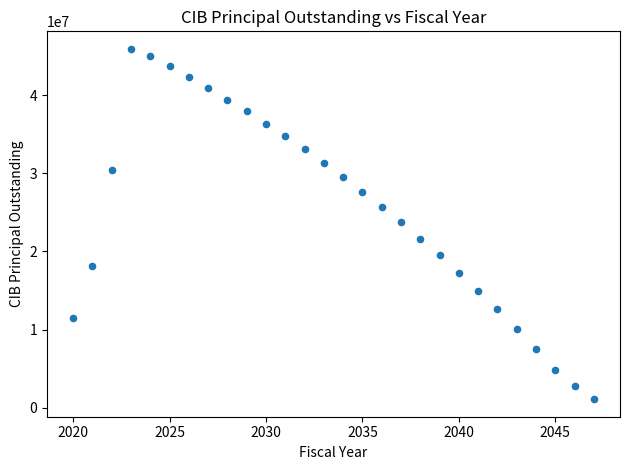

What is the range of X values (max minus min)?

27